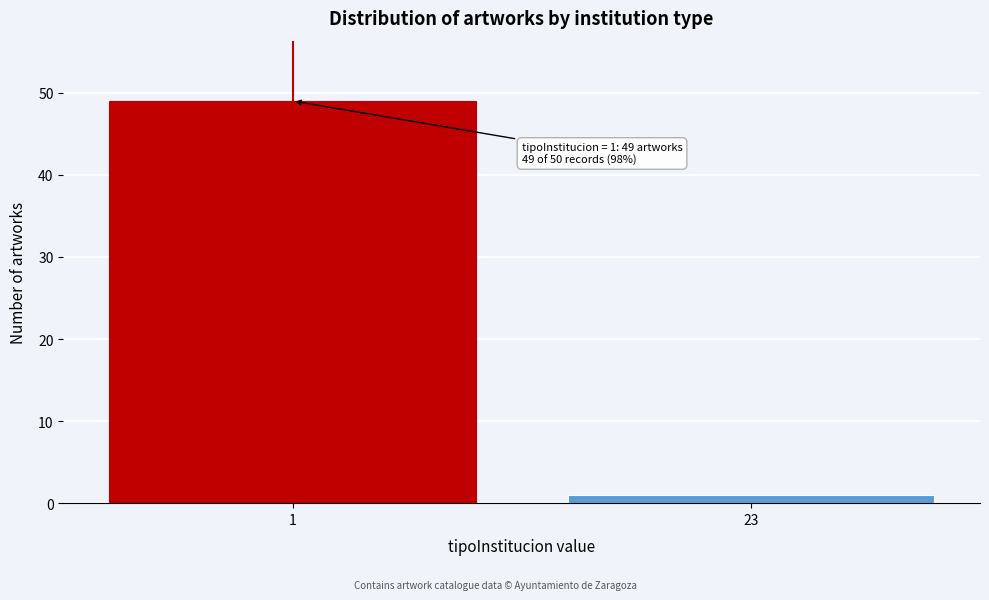

Reading left to right, what are all the values shown in this chart?

49	1